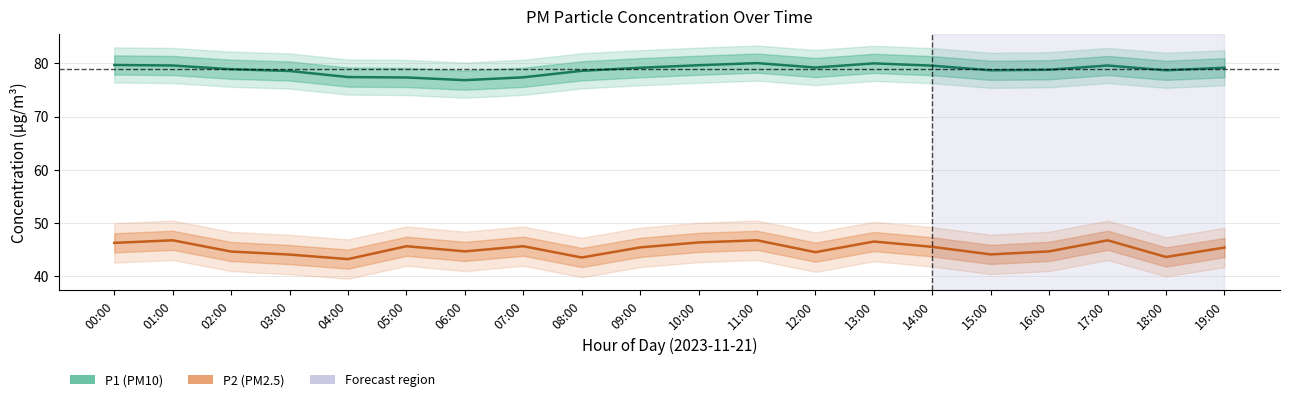

What is the label of the 18th point from the left?

17:00